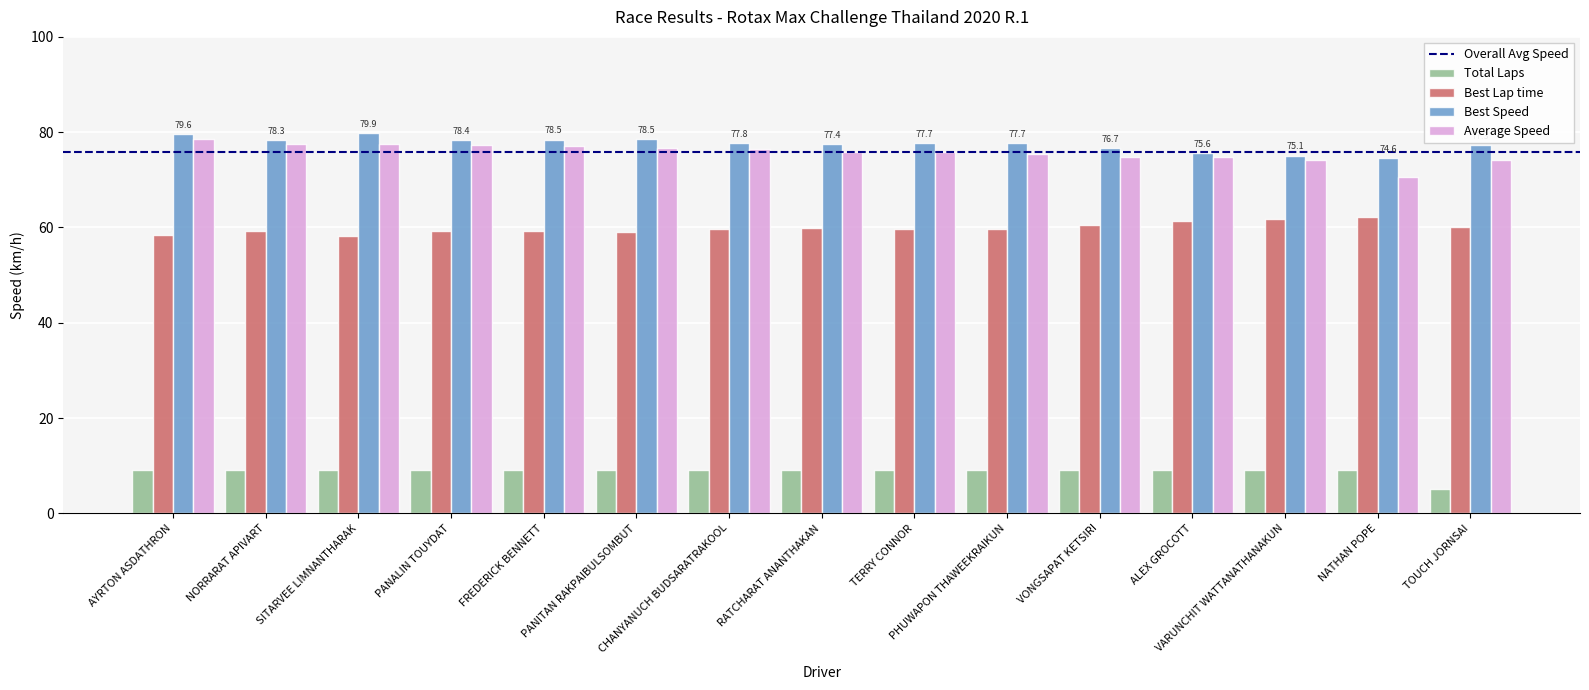

What is the value of the Total Laps bar at the 10th from the left?

9.0